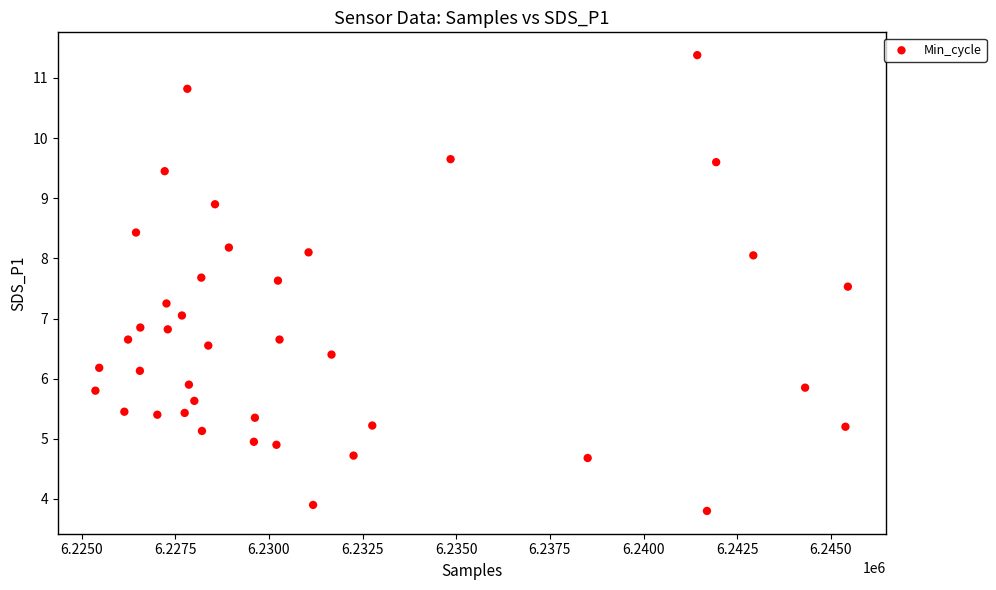

What is the range of Y values (max minus min)?

7.6